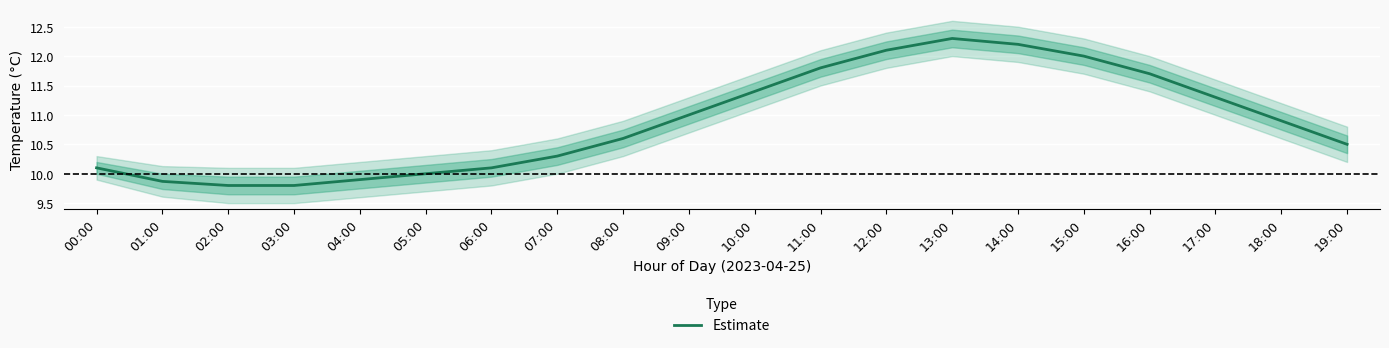

What is the ratio of the value at 08:00 to the value at 19:00?

1.0